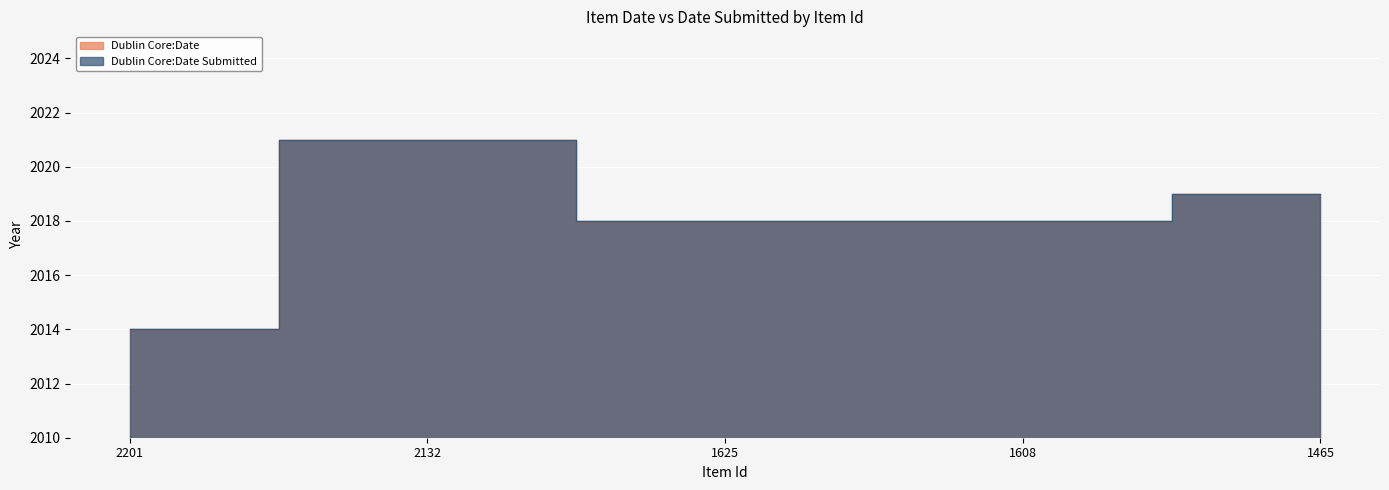

Which label corresponds to the largest value in the chart?

2132